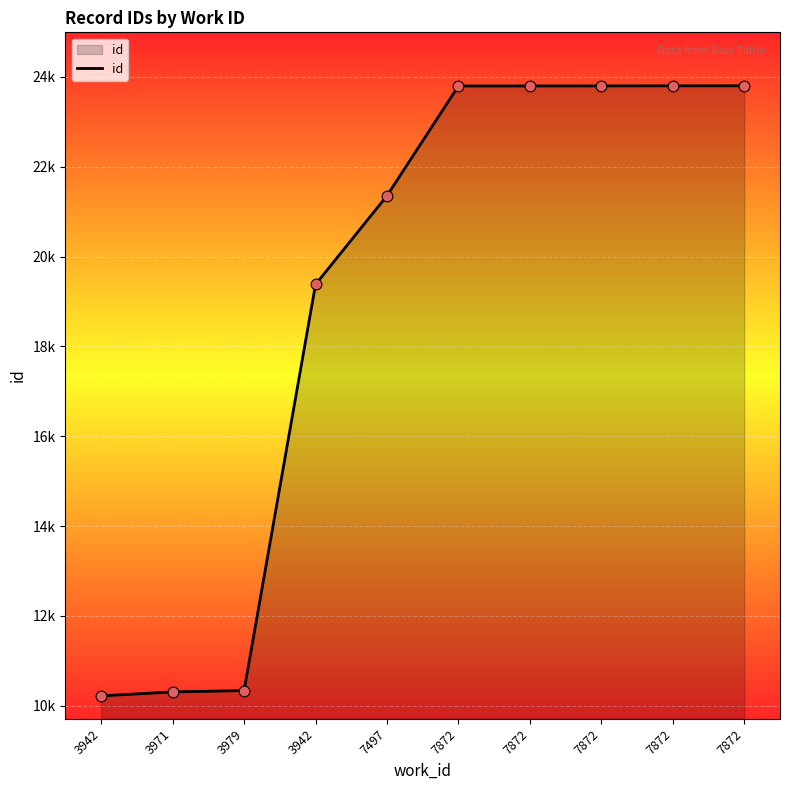

What is the ratio of the value at 7872 to the value at 3979?

2.3